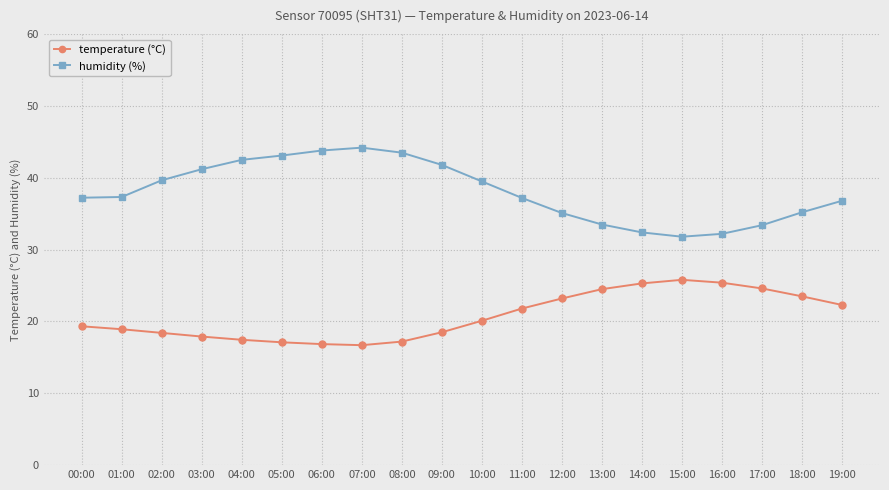

How many series are shown in this chart?

2